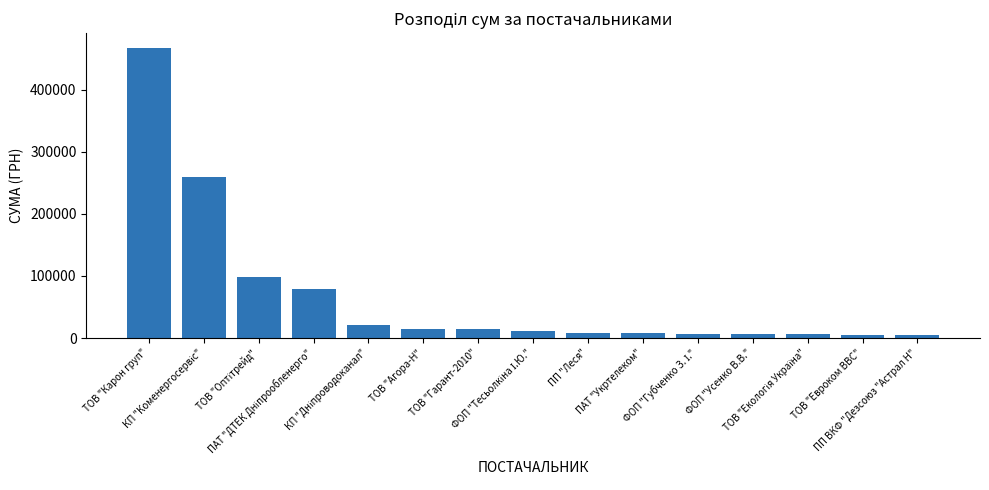

What is the difference between the values at ТОВ "Агора-Н" and ТОВ "Карон груп"?

452344.7